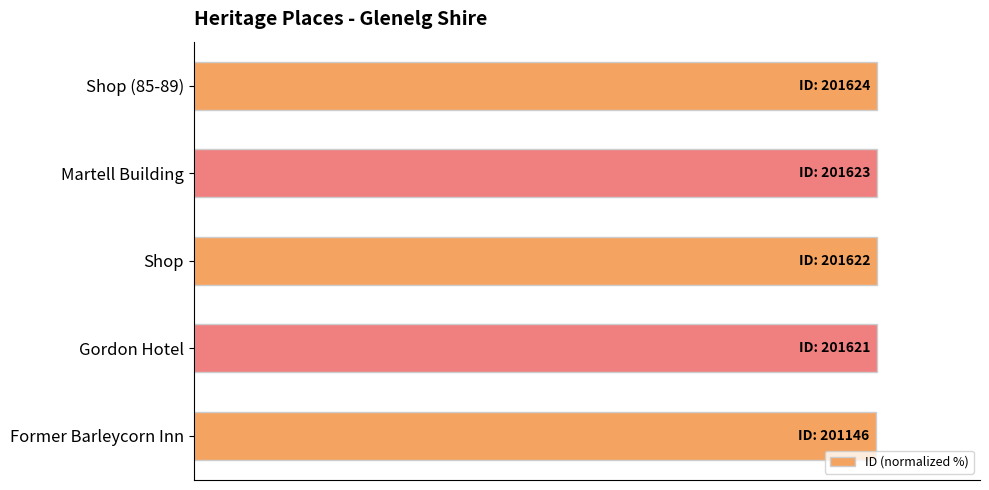

Does the chart contain any negative values?

No